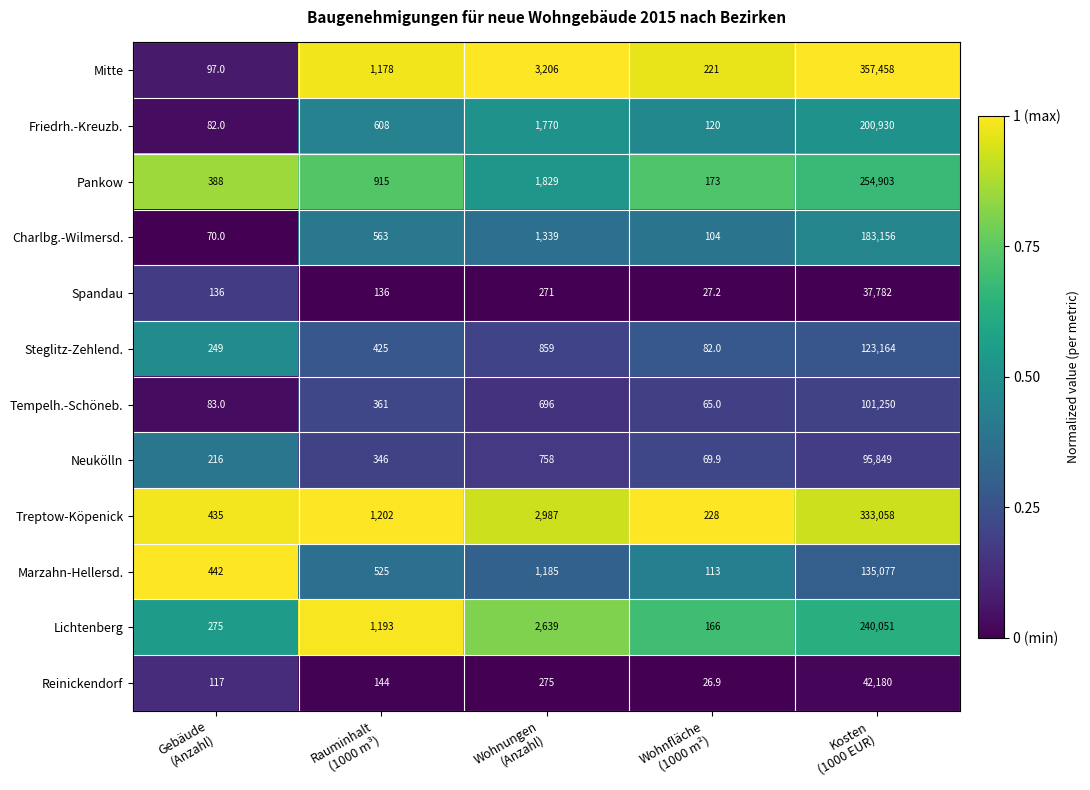

What is the average value of the Treptow-Köpenick series?

67582.0